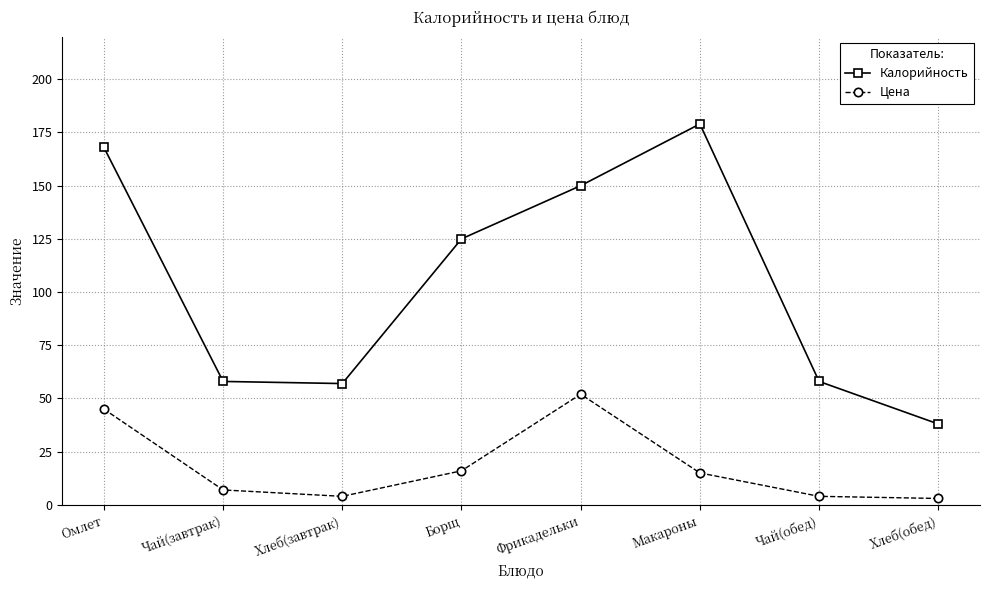

List the series in order of their overall mean, highest first.

Калорийность, Цена